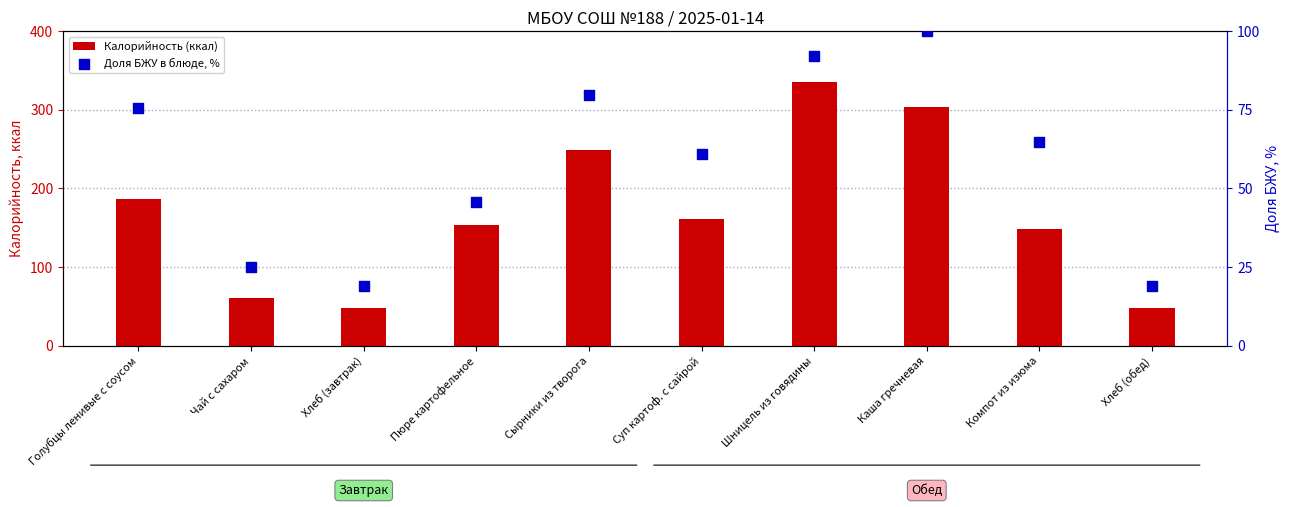

What are all the series names shown in the legend?

Калорийность (ккал), Доля БЖУ в блюде, %